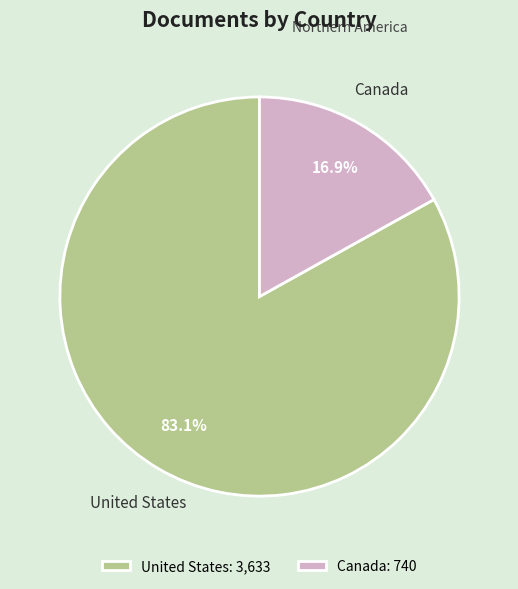

Which category has the biggest portion of the pie?

United States